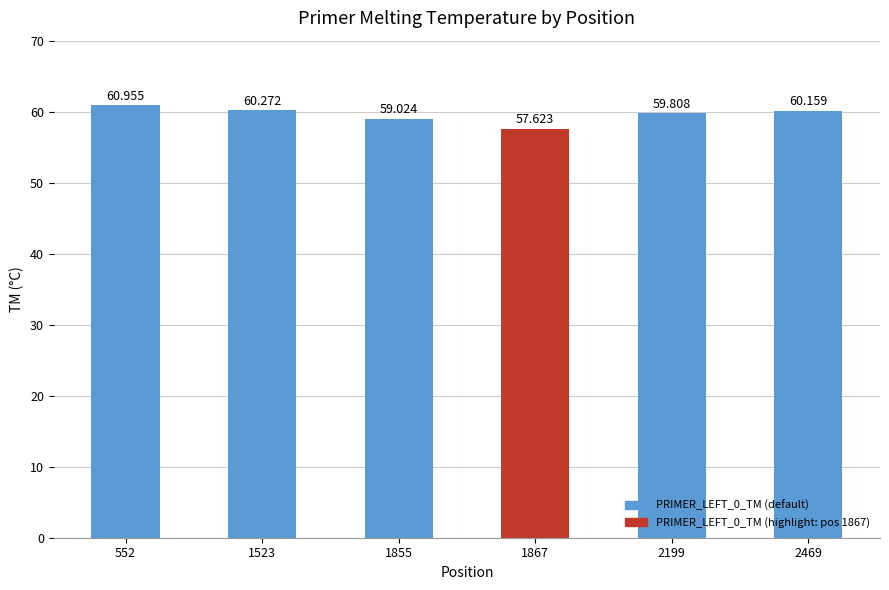

What is the minimum value shown in the chart?

57.6